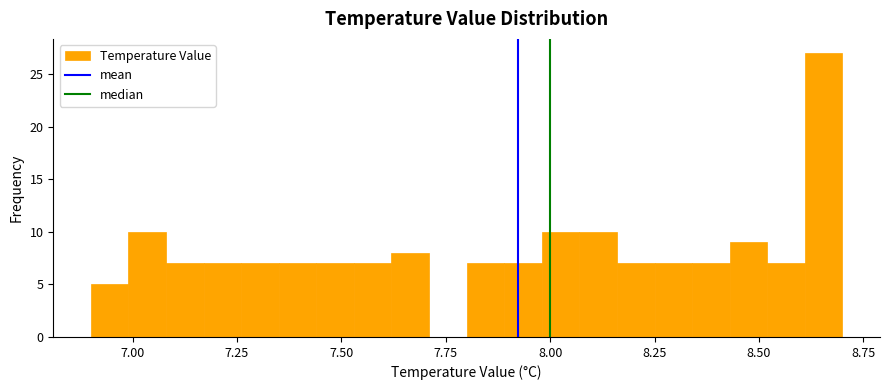

Around what value on the x-axis is the tallest bar? Give the approximate position of its centre, as read against the axis.

8.65